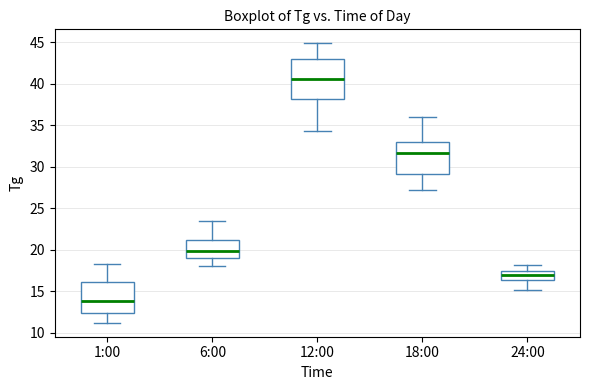

Which box has the highest median line?

12:00